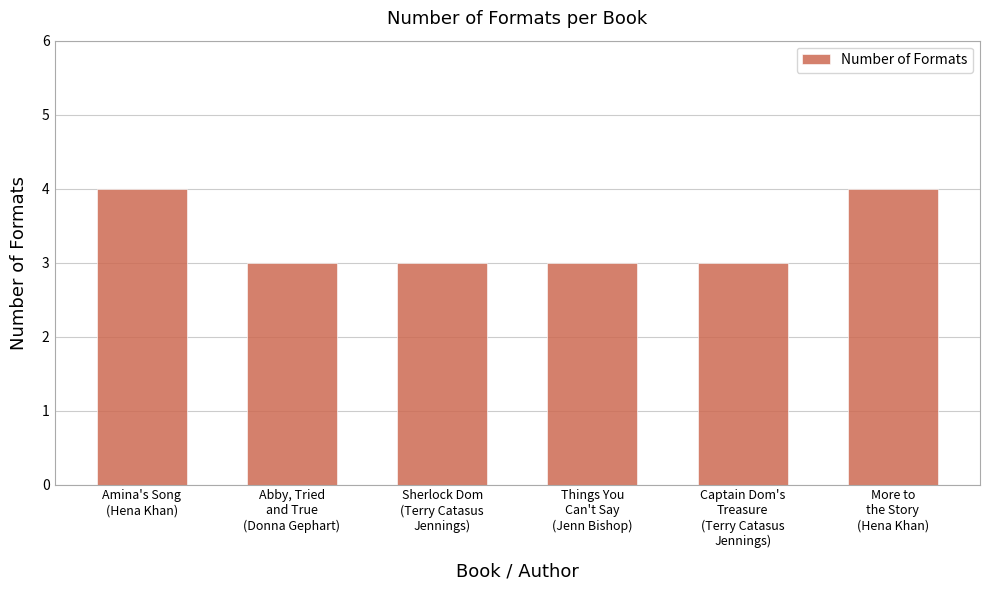

What is the average value?

3